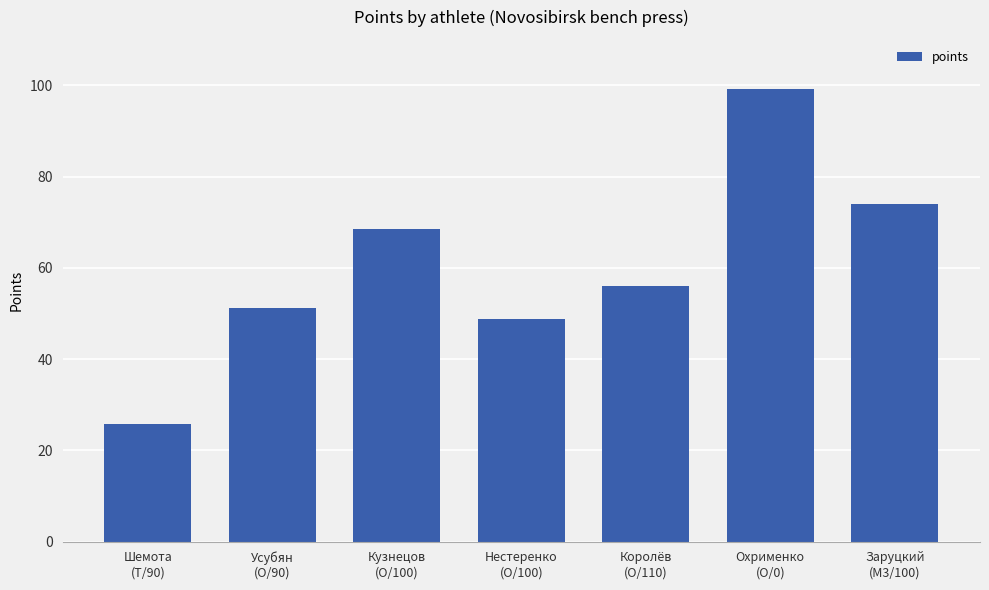

True or false: the data shows 25.9 at Шемота
(T/90).

True